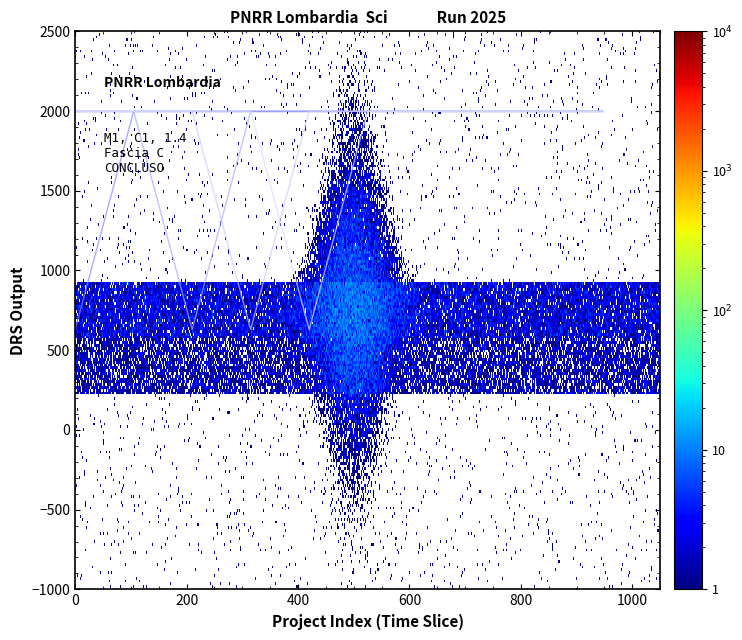

How many lines are shown in the chart?

5